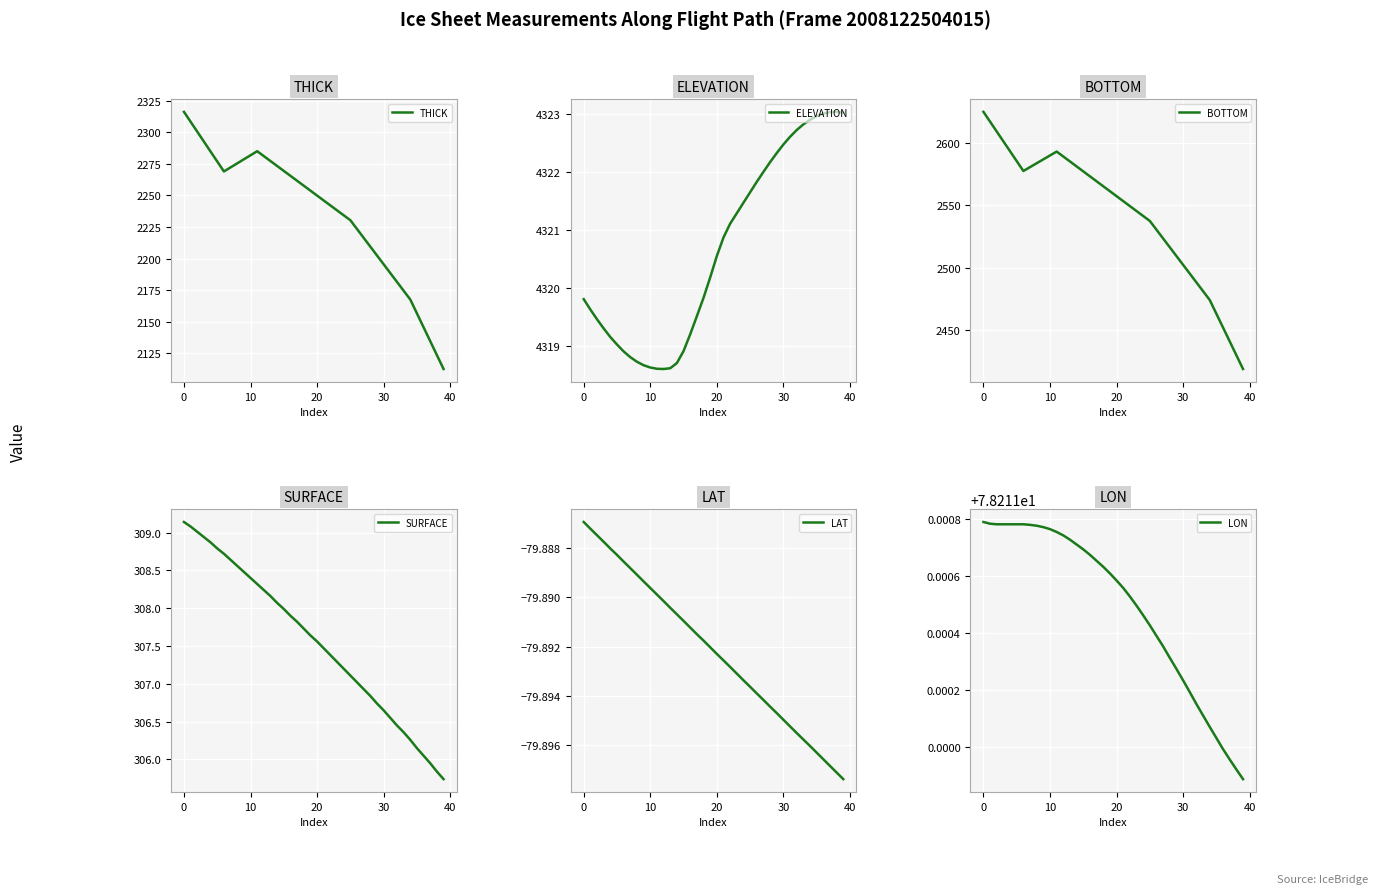

How many series are shown in this chart?

6